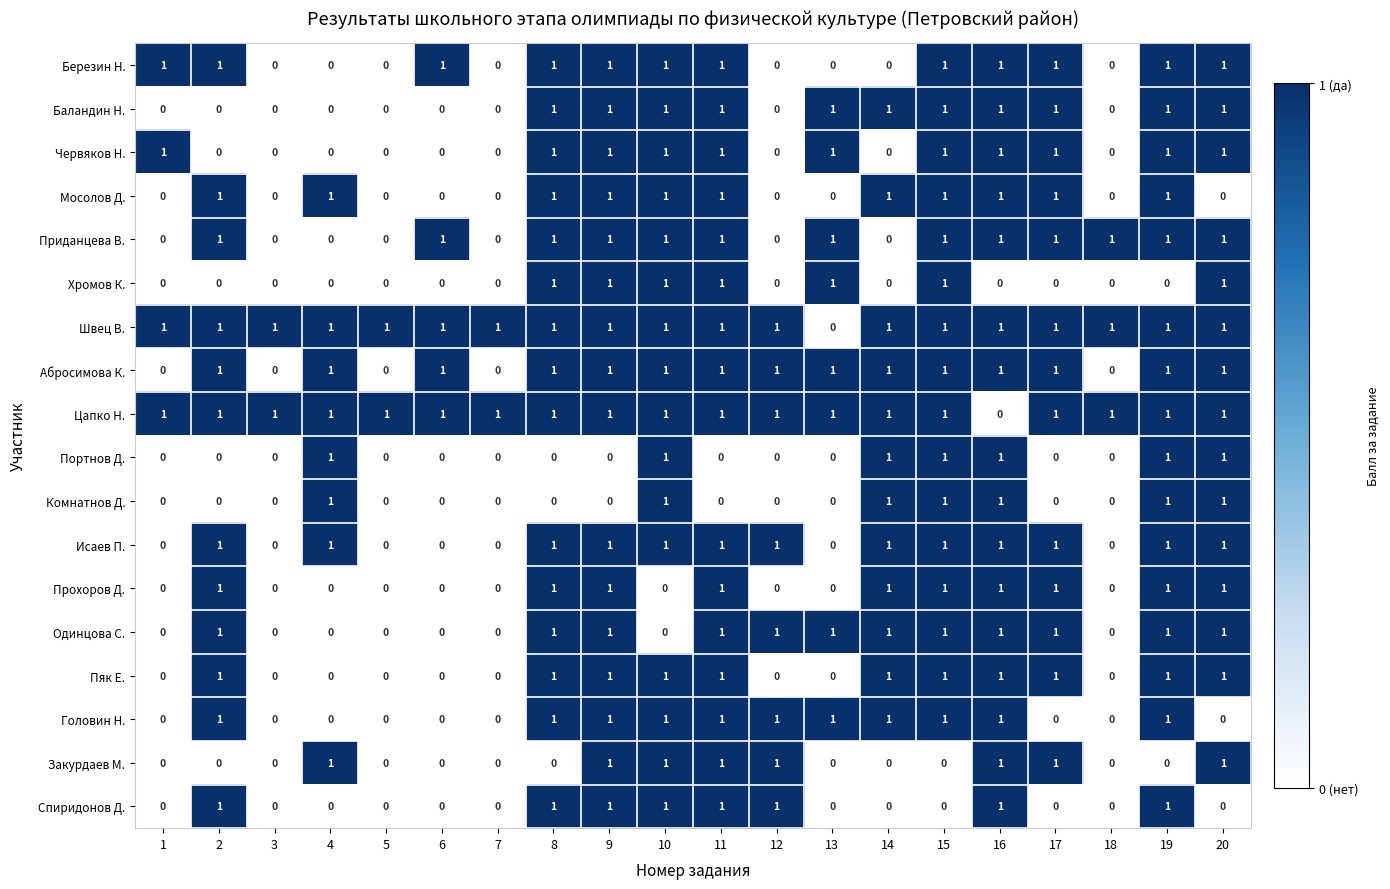

Count the Червяков Н. values in the range 0 to 1.

20